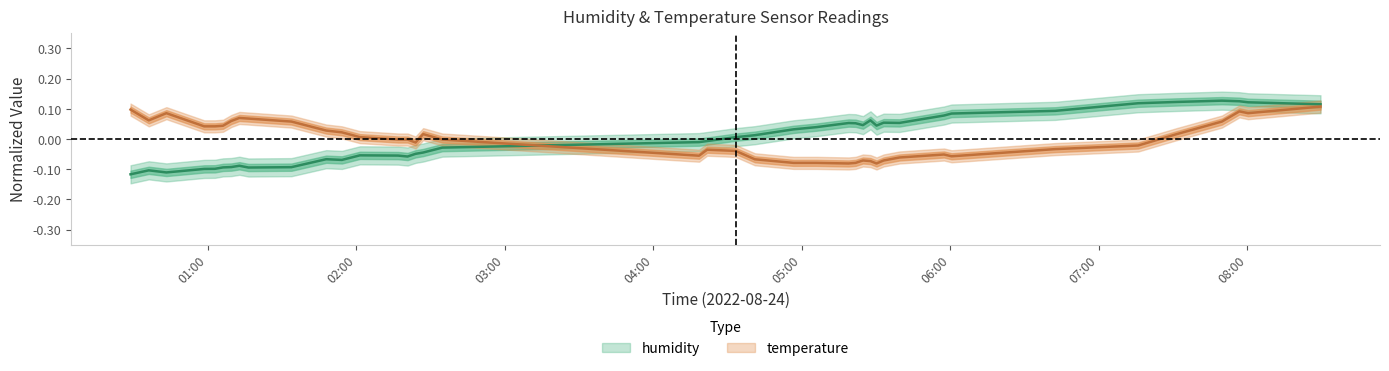

Where is humidity nearest to the value 0?

2022-08-24T04:33:16